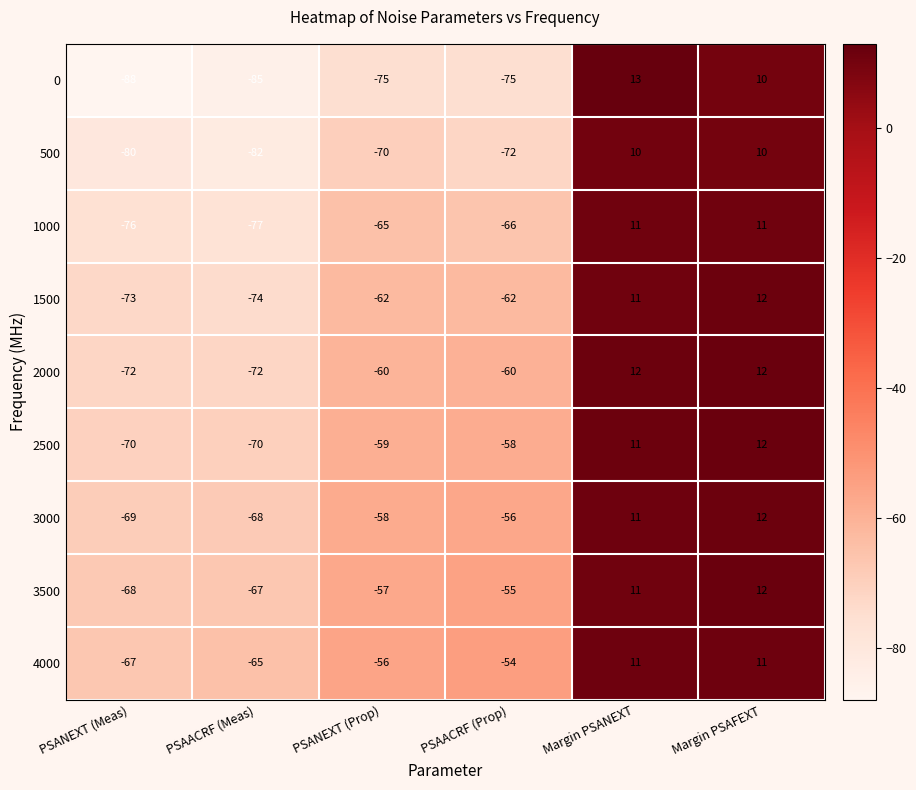

Where does the 3000 series first go above -56?

Margin PSANEXT